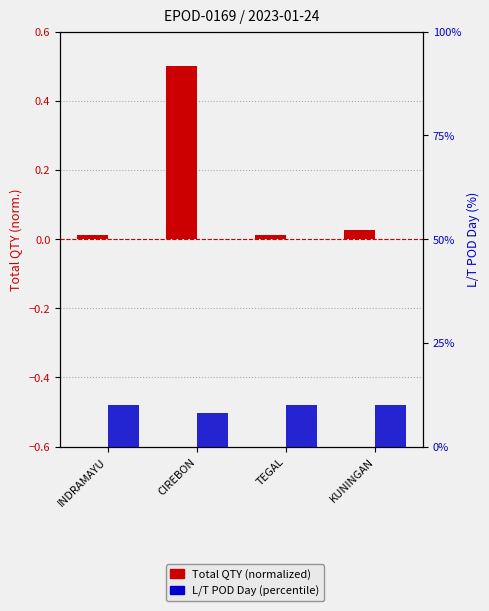

Rank the series by their maximum value, from highest to lowest.

L/T POD Day (percentile), Total QTY (normalized)